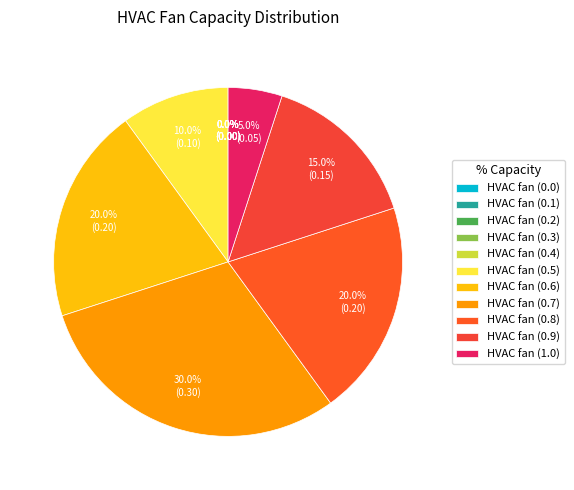

Rank the categories by value from highest to lowest.

HVAC fan (0.7), HVAC fan (0.6), HVAC fan (0.8), HVAC fan (0.9), HVAC fan (0.5), HVAC fan (1.0), HVAC fan (0.0), HVAC fan (0.1), HVAC fan (0.2), HVAC fan (0.3), HVAC fan (0.4)